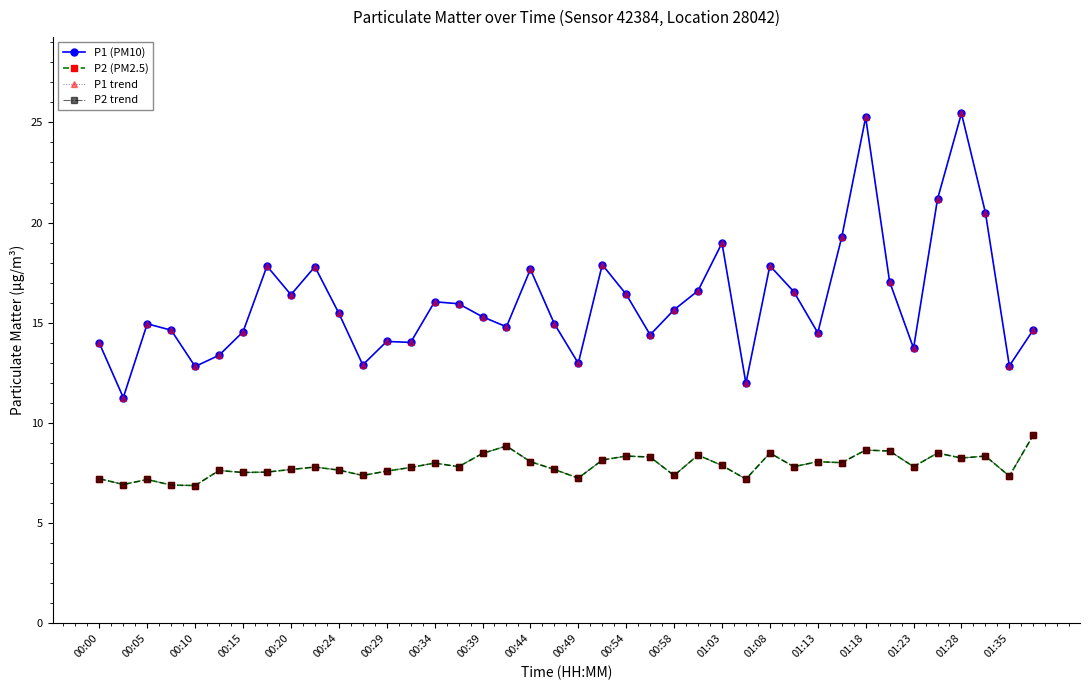

What is the lowest value of the P2 (PM2.5) series?

6.9